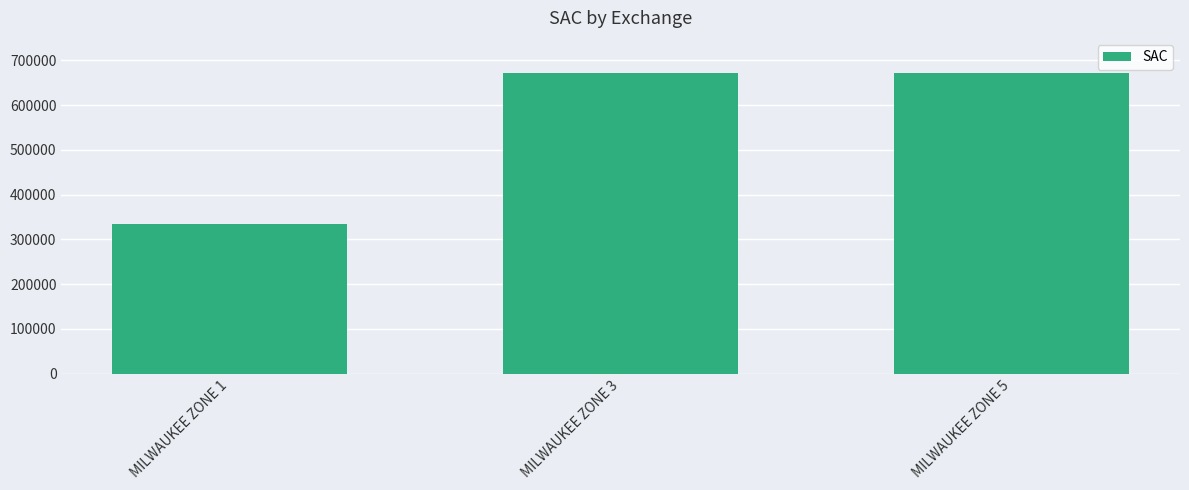

Is it true that the value at MILWAUKEE ZONE 3 is 670440?

True